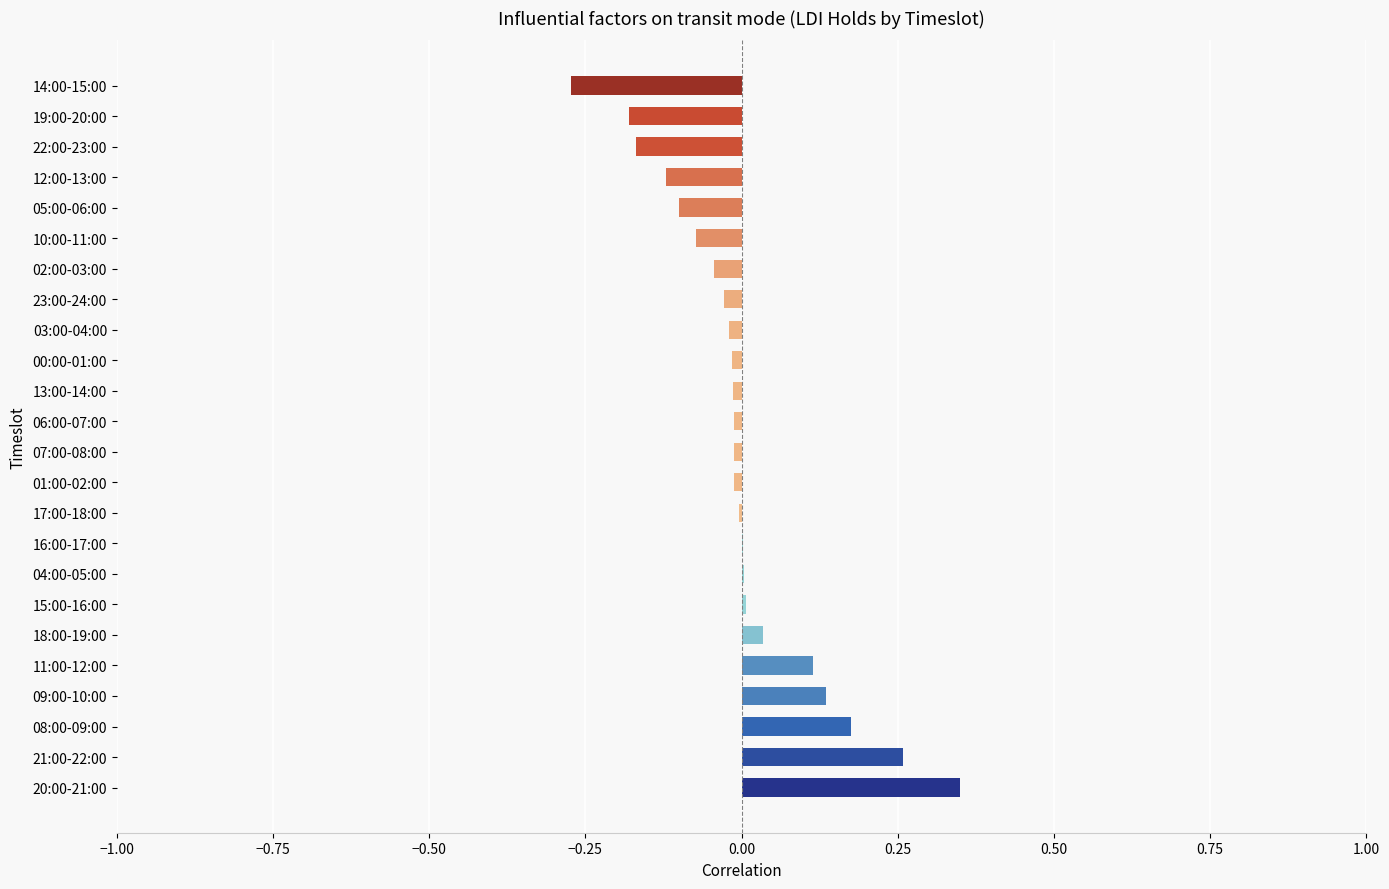

Which category has the highest value across all series?

20:00-21:00